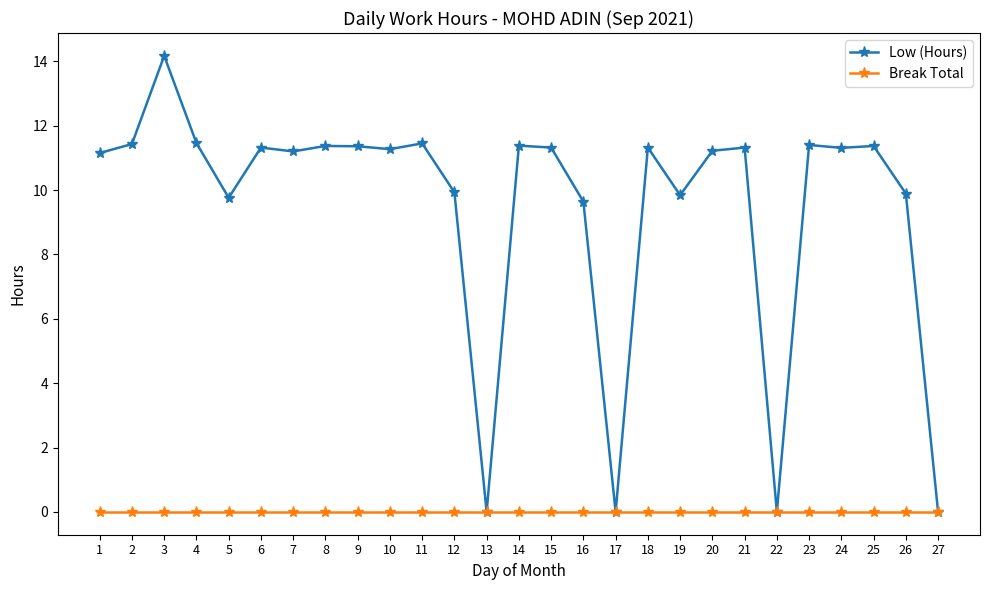

Which series has the largest total across all categories?

Low (Hours)